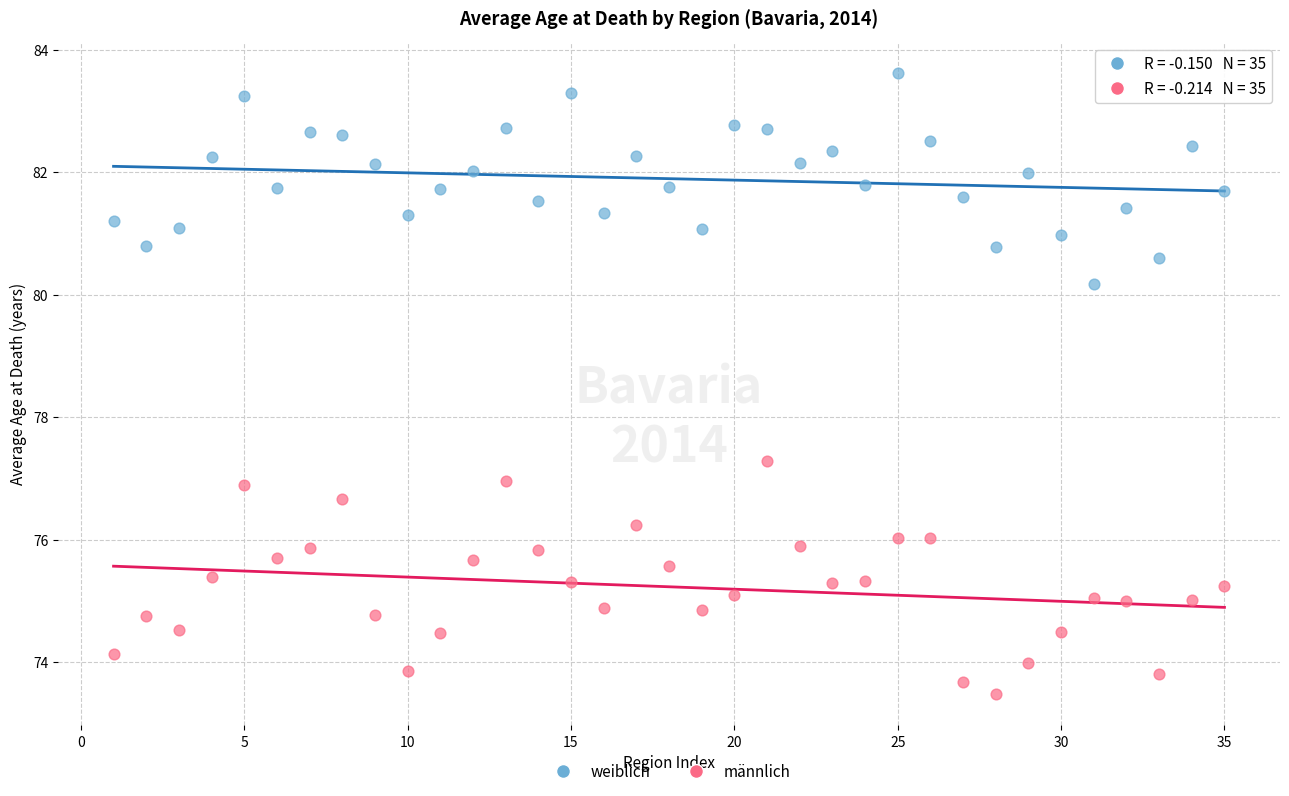

Which series contains the highest Y value?

weiblich